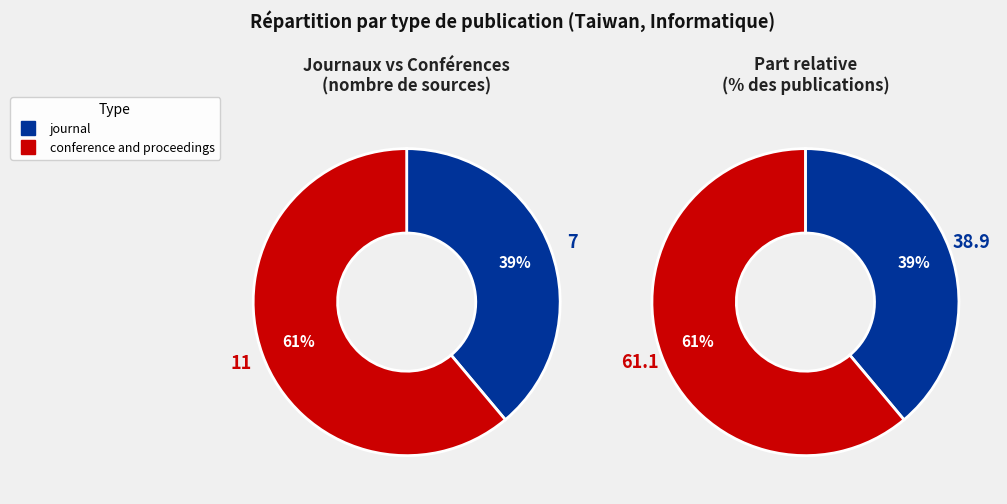

What is the largest slice in the pie chart?

conference and proceedings